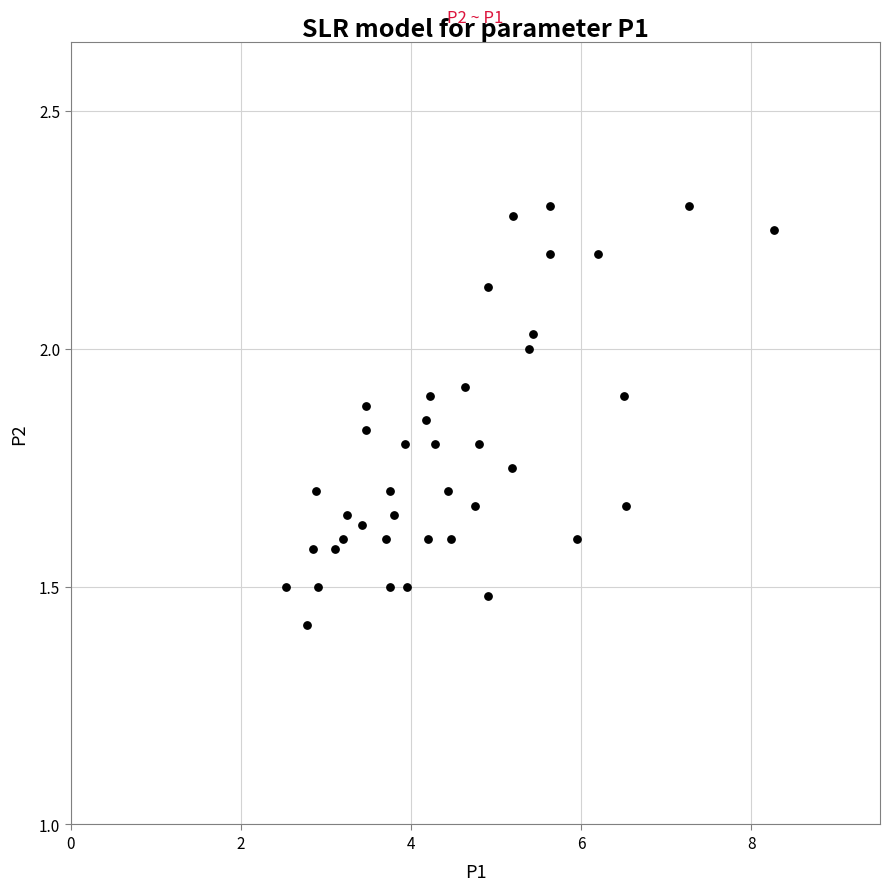

What is the range of X values (max minus min)?

5.7